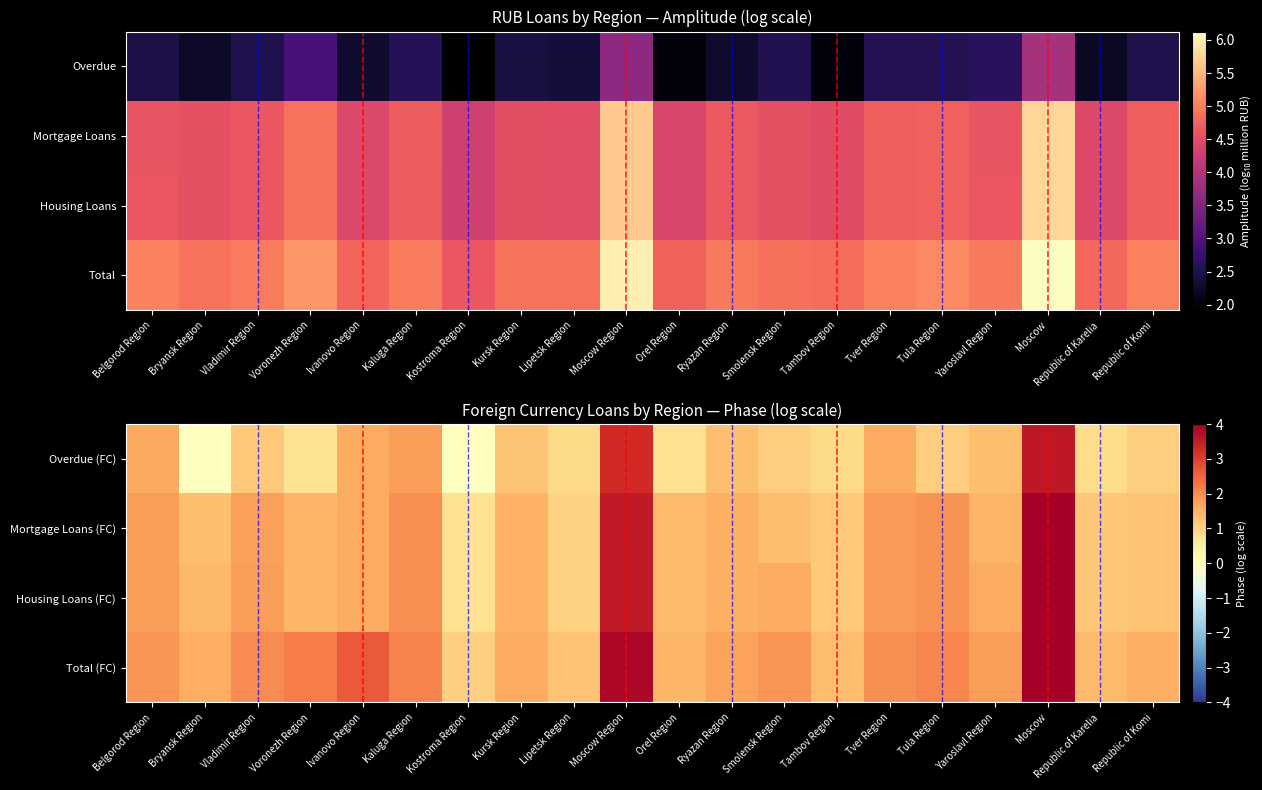

What is the sum of all Total (FC) values?

39.9